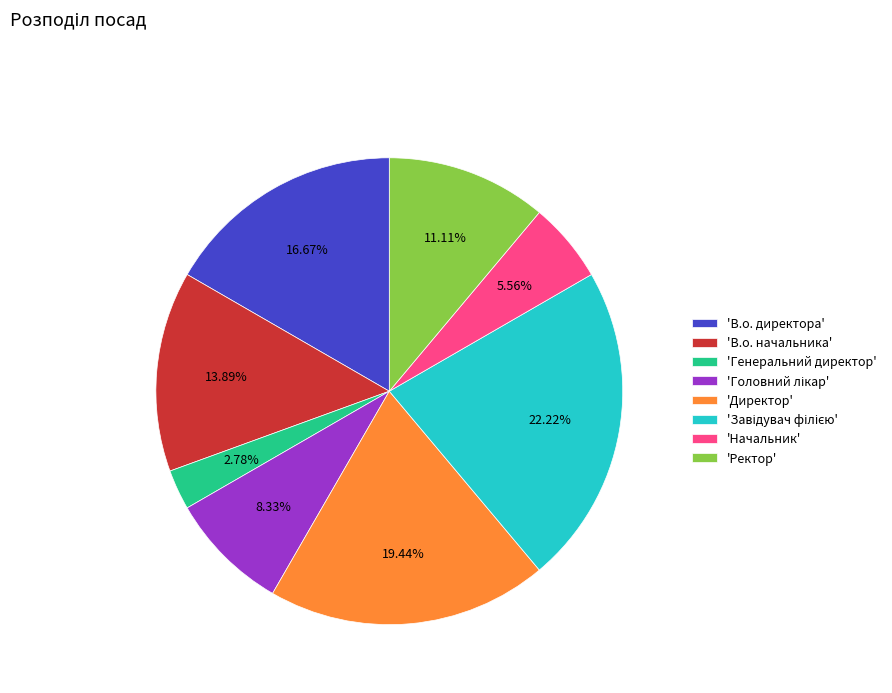

Which has a higher value, 'Начальник' or 'Директор'?

'Директор'